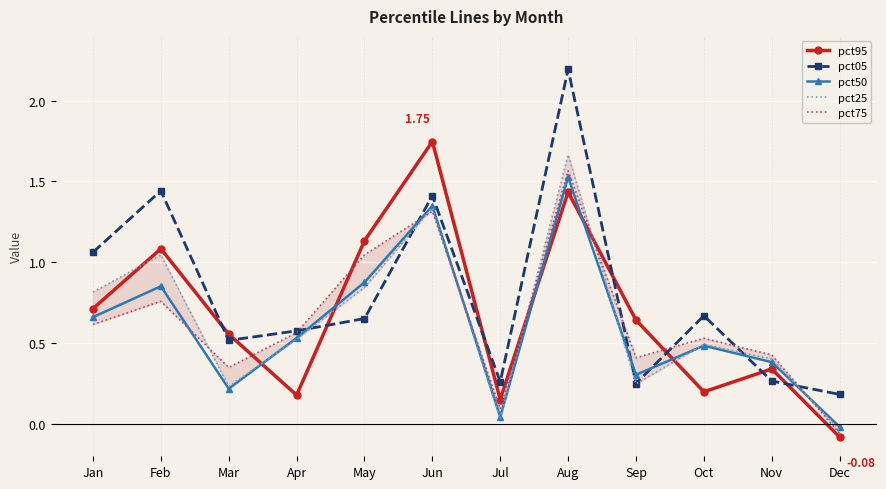

The value of pct50 at May is 0.9. True or false?

True